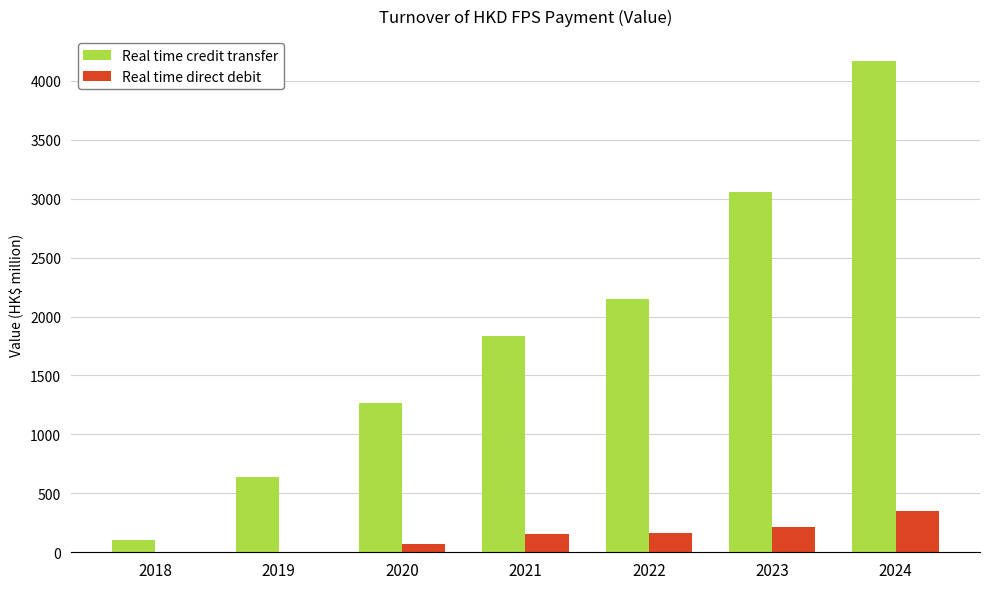

What is the difference between the Real time credit transfer values at 2019 and 2018?

537.5